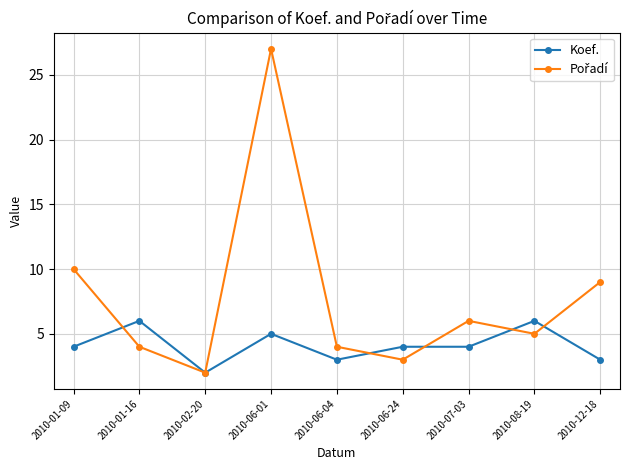

True or false: Koef. has more than 2 points higher than both neighbors.

True